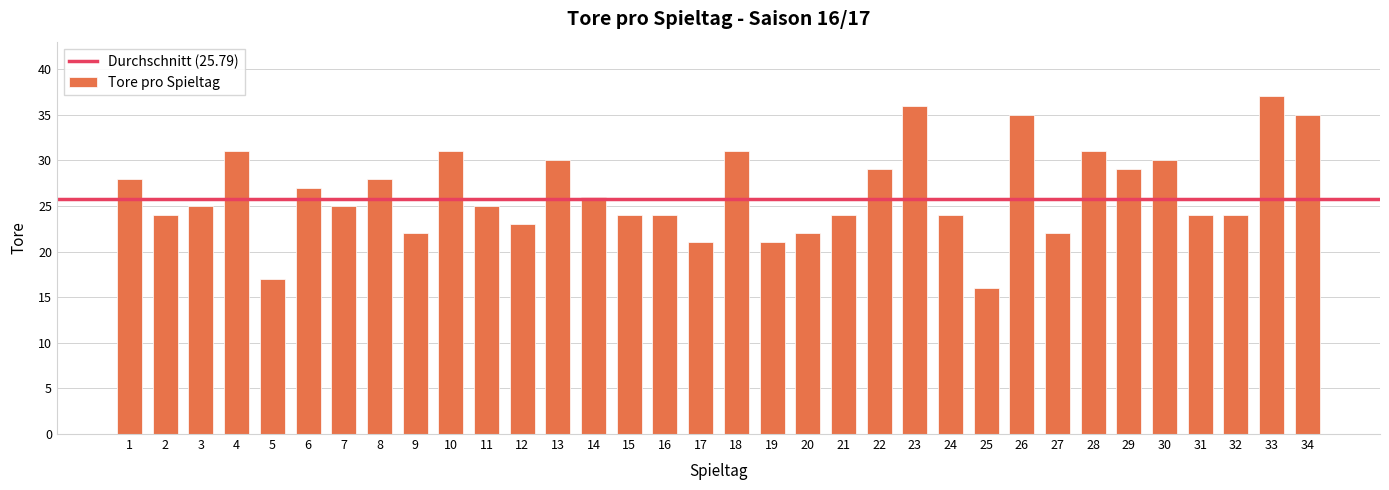

Which has a higher value, 32 or 3?

3